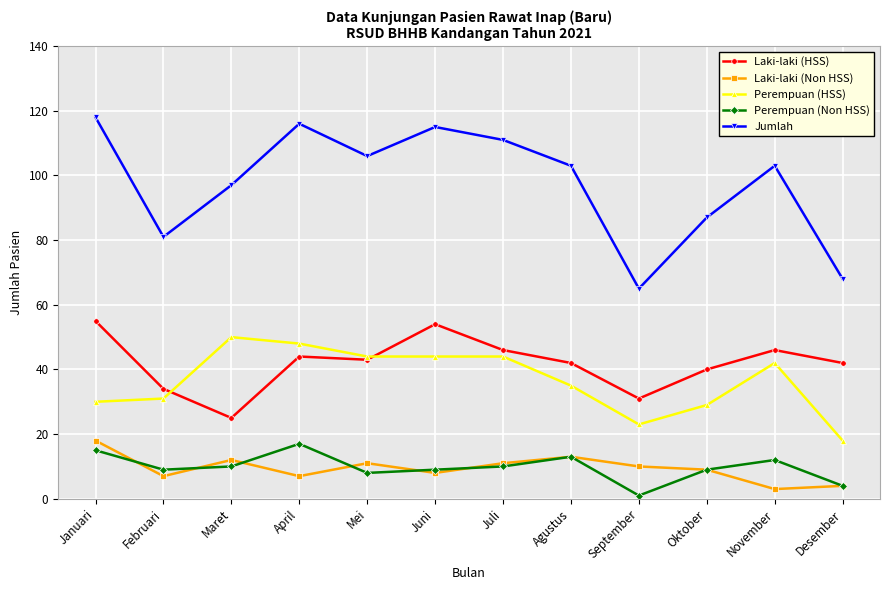

Reading left to right, list all the values displayed in this chart.

Laki-laki (HSS): Januari=55	Februari=34	Maret=25	April=44	Mei=43	Juni=54	Juli=46	Agustus=42	September=31	Oktober=40	November=46	Desember=42
Laki-laki (Non HSS): Januari=18	Februari=7	Maret=12	April=7	Mei=11	Juni=8	Juli=11	Agustus=13	September=10	Oktober=9	November=3	Desember=4
Perempuan (HSS): Januari=30	Februari=31	Maret=50	April=48	Mei=44	Juni=44	Juli=44	Agustus=35	September=23	Oktober=29	November=42	Desember=18
Perempuan (Non HSS): Januari=15	Februari=9	Maret=10	April=17	Mei=8	Juni=9	Juli=10	Agustus=13	September=1	Oktober=9	November=12	Desember=4
Jumlah: Januari=118	Februari=81	Maret=97	April=116	Mei=106	Juni=115	Juli=111	Agustus=103	September=65	Oktober=87	November=103	Desember=68